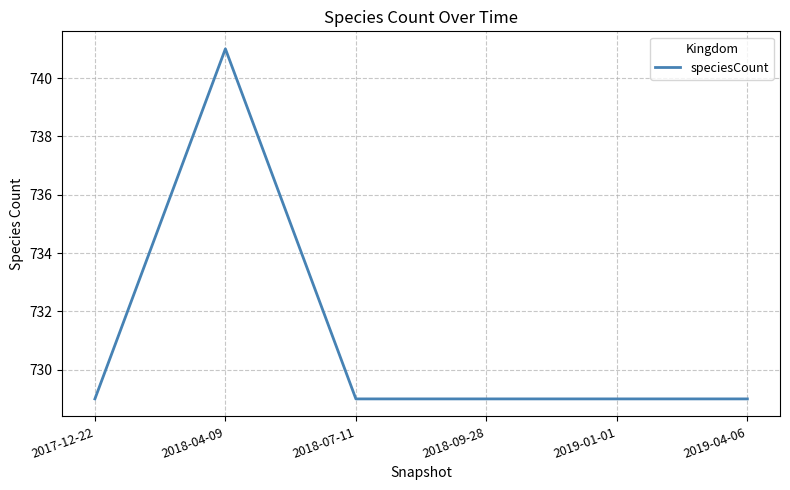

True or false: the data has more than 0 interior local peaks.

True